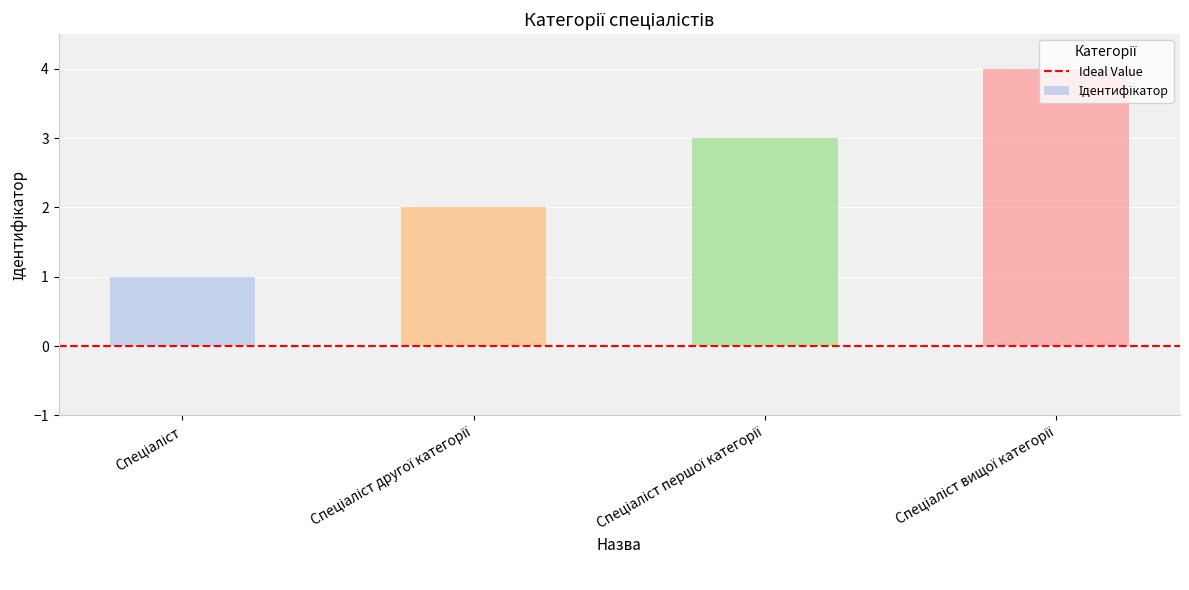

What is the sum of all values?

10